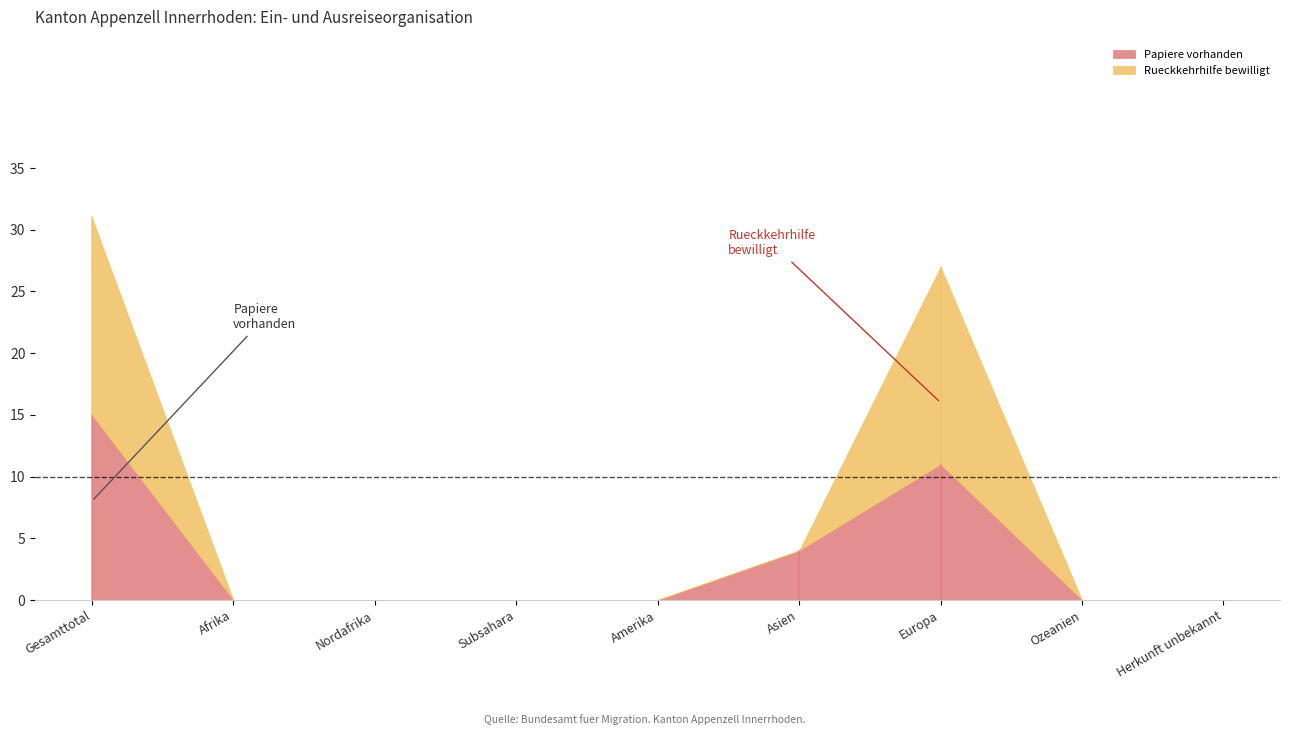

At which label does Rueckkehrhilfe bewilligt reach its minimum?

Afrika